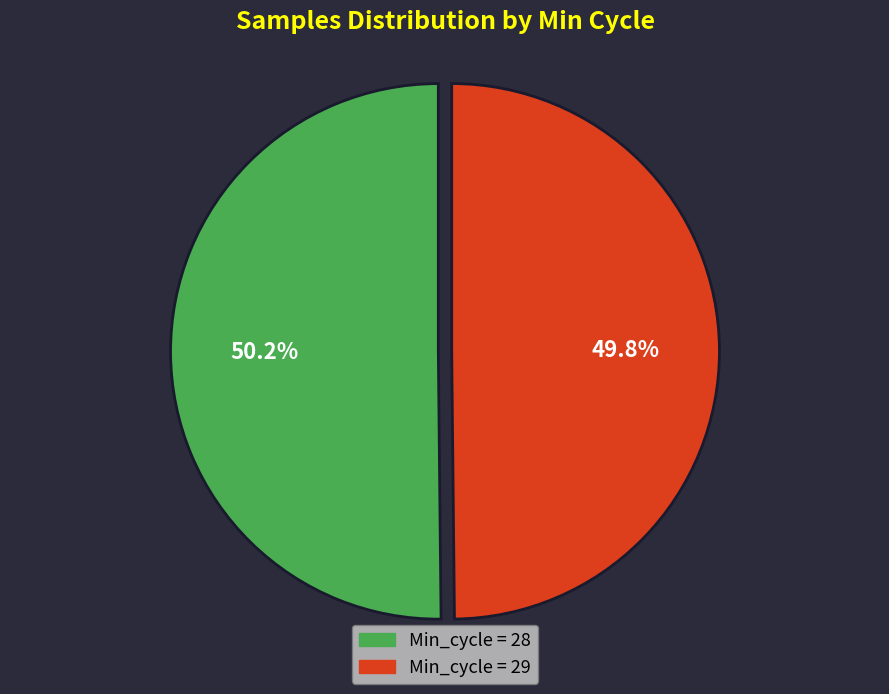

Does any single category account for the majority?

Yes